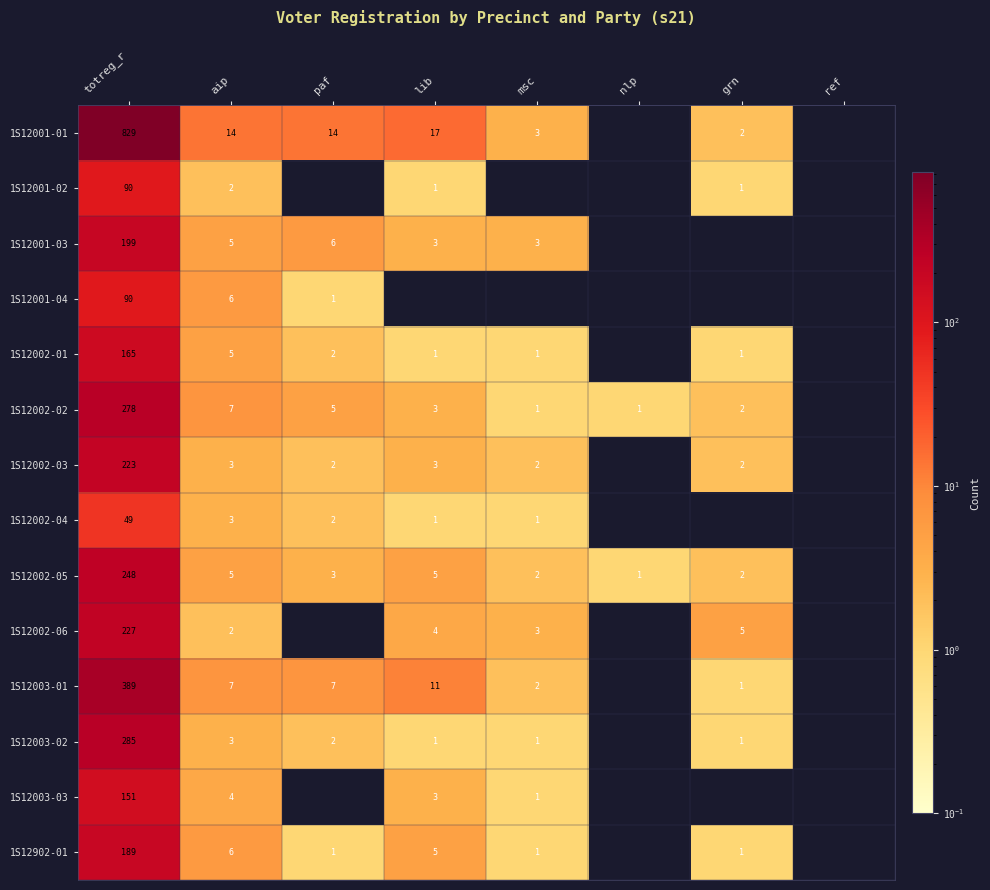

Is the value of 1S12003-01 at aip greater than the value of 1S12002-02 at nlp?

Yes